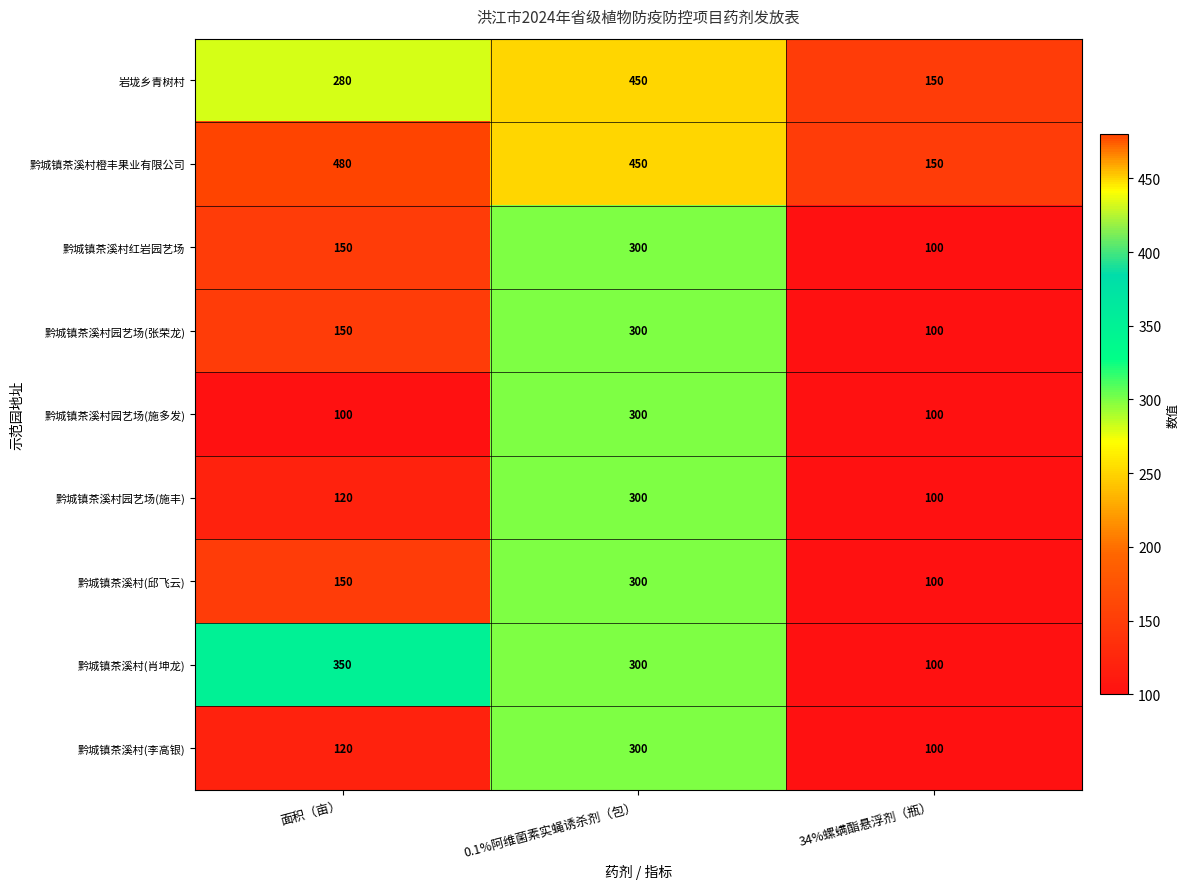

Count the 黔城镇茶溪村(邱飞云) values in the range 100 to 300.

3